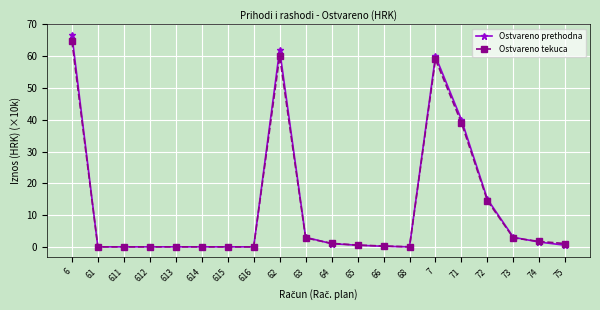

The Ostvareno prethodna series shows 23.6 at 616. True or false?

False